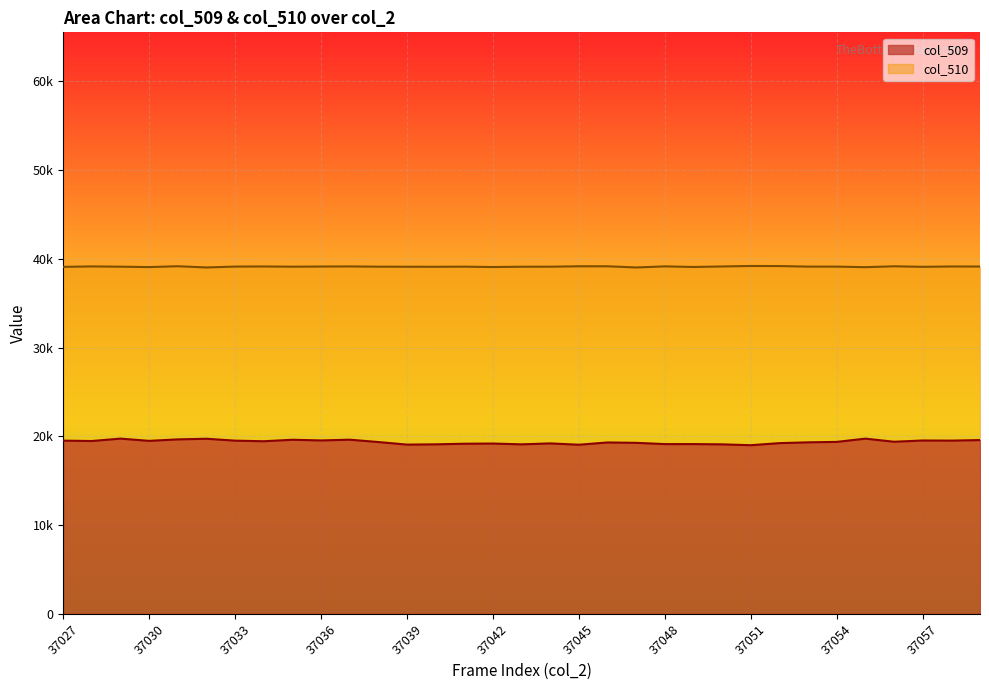

The value of col_509 at 37040 is 6755. True or false?

False